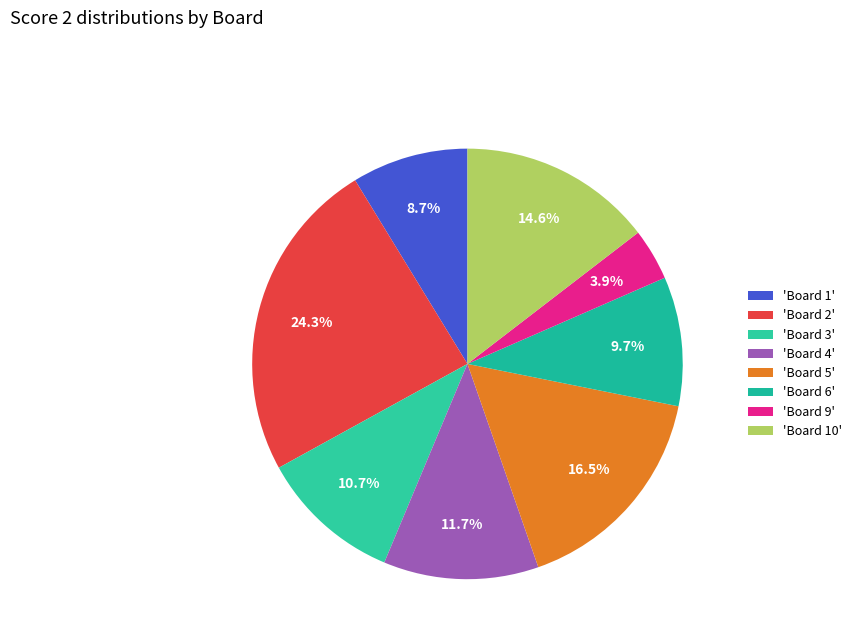

Does any single category account for the majority?

No